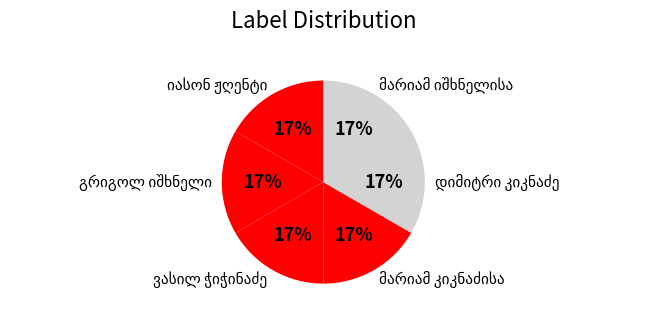

Does any single category account for the majority?

No